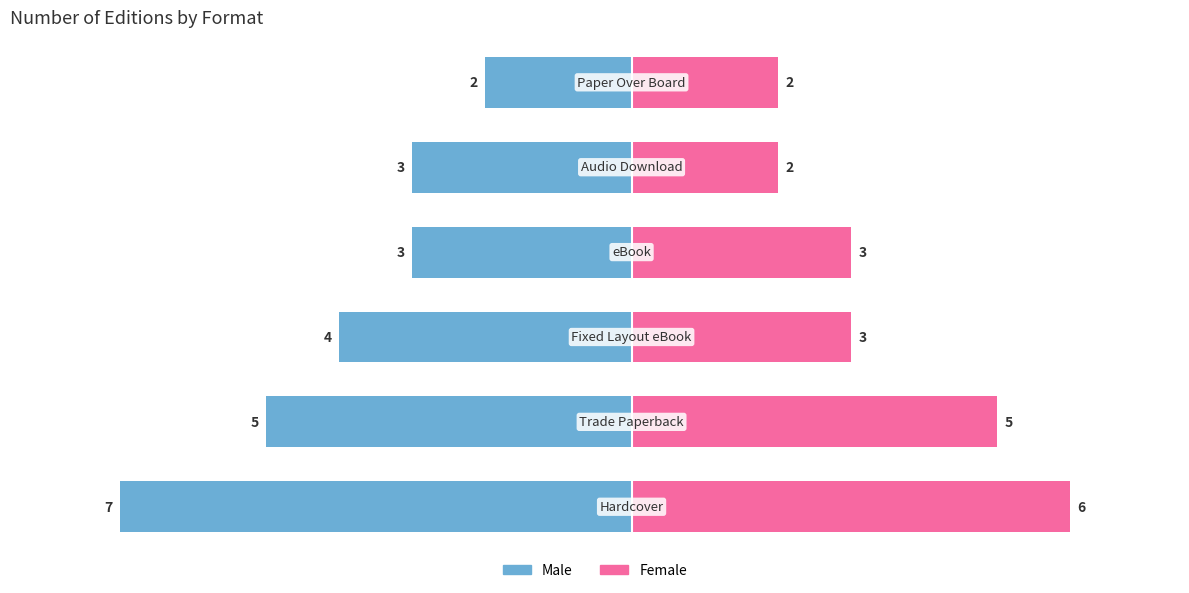

The value of Male at 4 is -1. True or false?

False